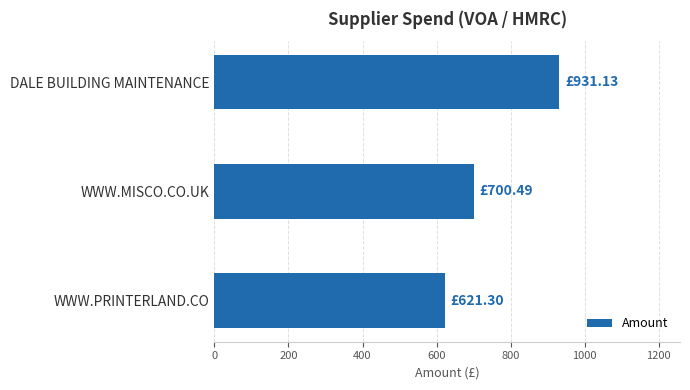

Which has a higher value, DALE BUILDING MAINTENANCE or WWW.MISCO.CO.UK?

DALE BUILDING MAINTENANCE